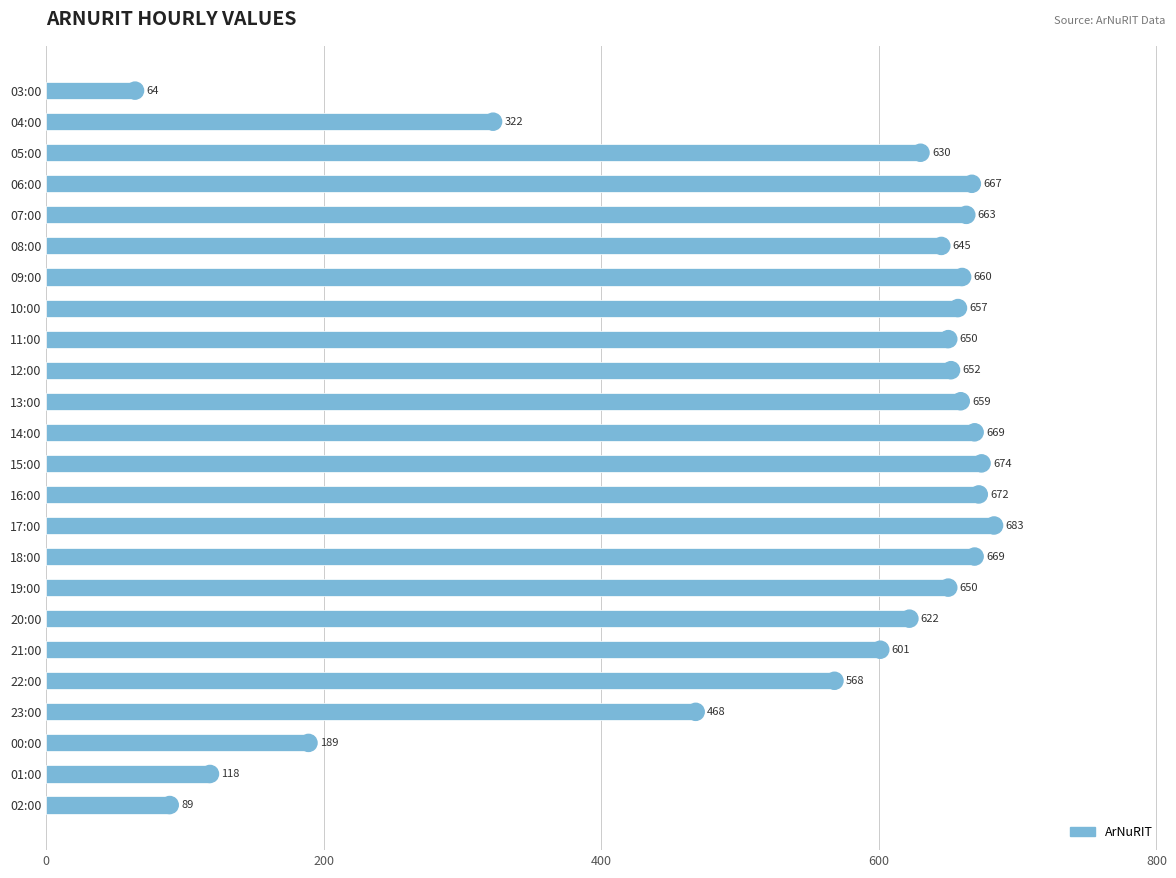

Which label corresponds to the largest value in the chart?

17:00